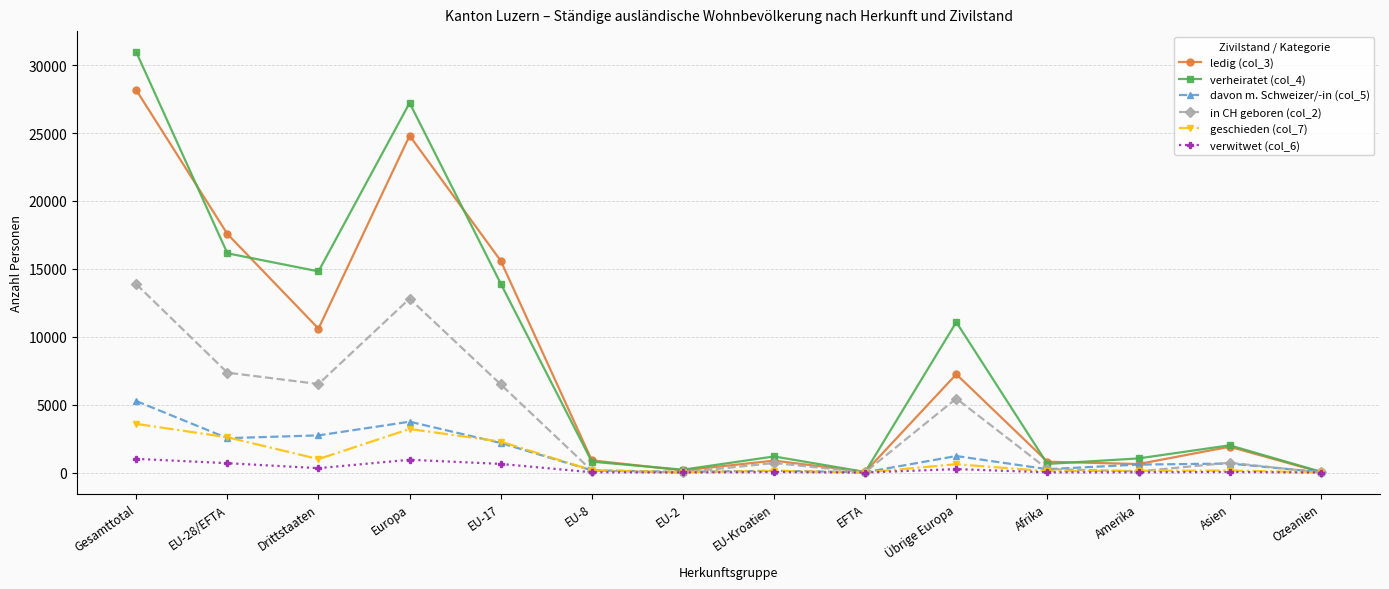

List the series in order of their peak value, lowest first.

verwitwet (col_6), geschieden (col_7), davon m. Schweizer/-in (col_5), in CH geboren (col_2), ledig (col_3), verheiratet (col_4)